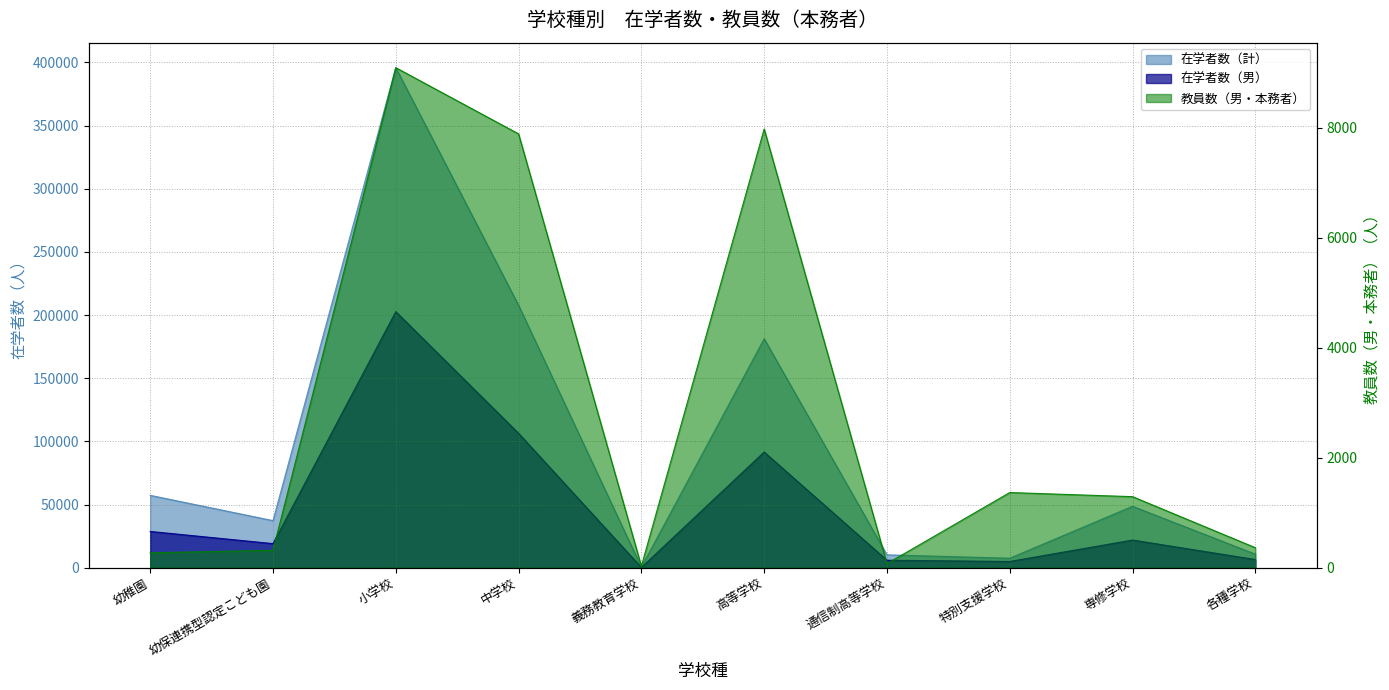

In 在学者数（計）, how many points are lower than both neighbors (excluding endpoints)?

3